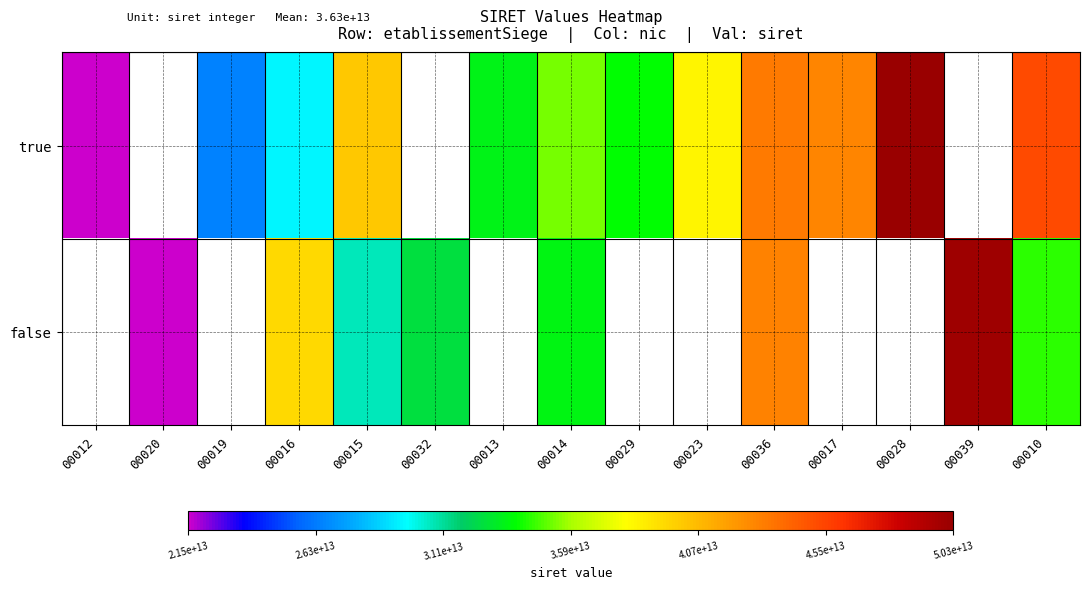

Is it true that true equals 20769602335631.6 at 00036?

False